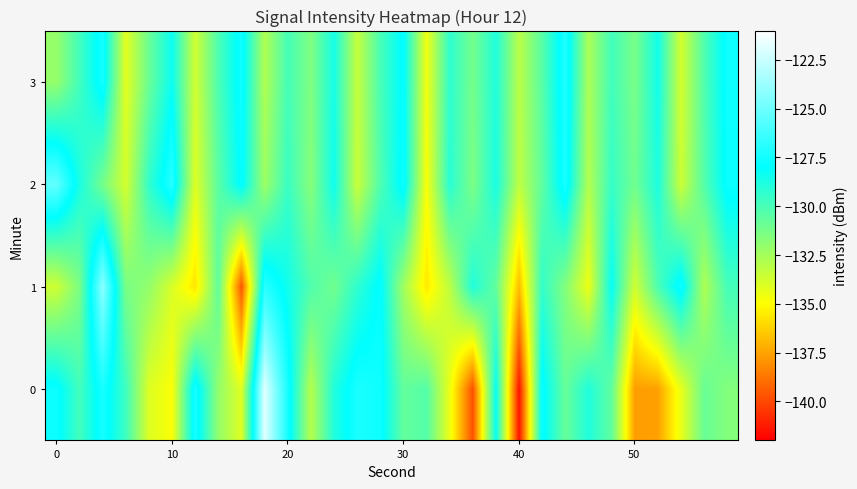

What is the maximum value shown in the chart?

-121.9